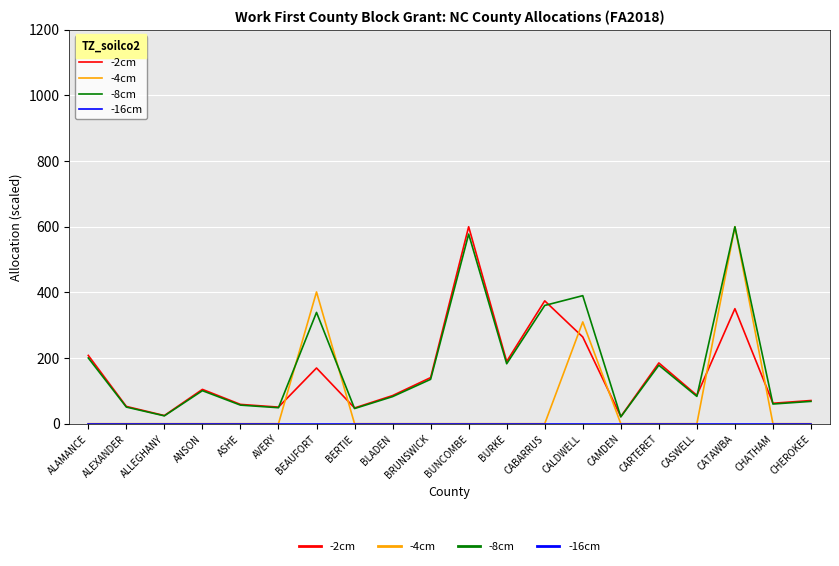

Which series changed the most between ALLEGHANY and CASWELL?

-2cm